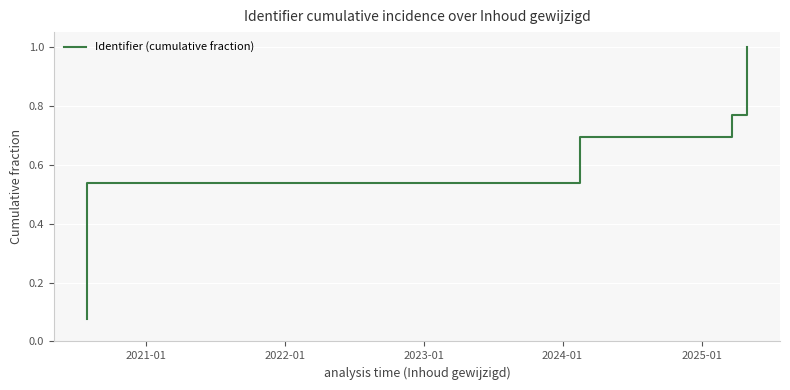

How many lines are shown in the chart?

1